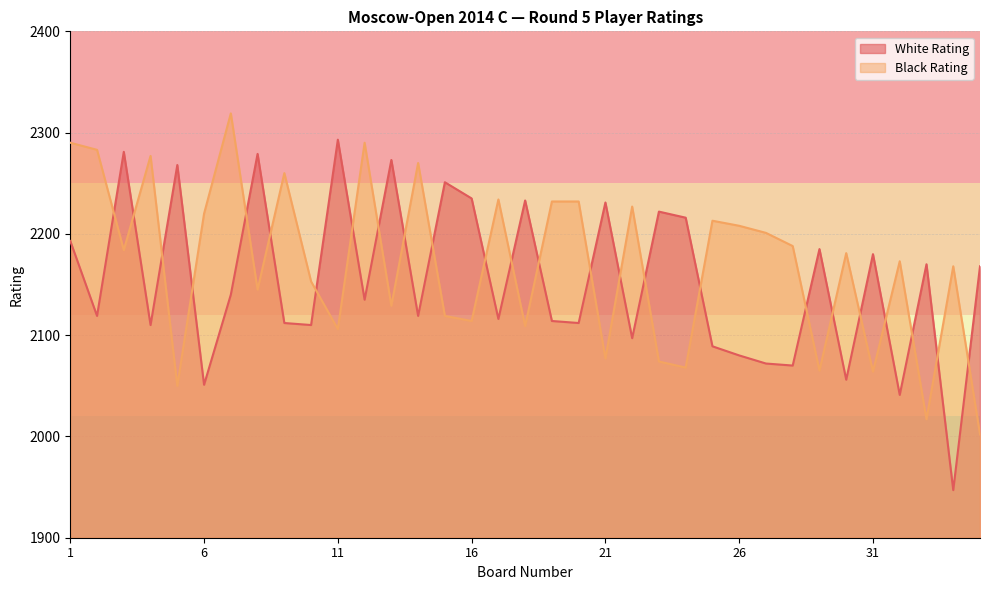

The Black Rating series shows 3568 at 10. True or false?

False